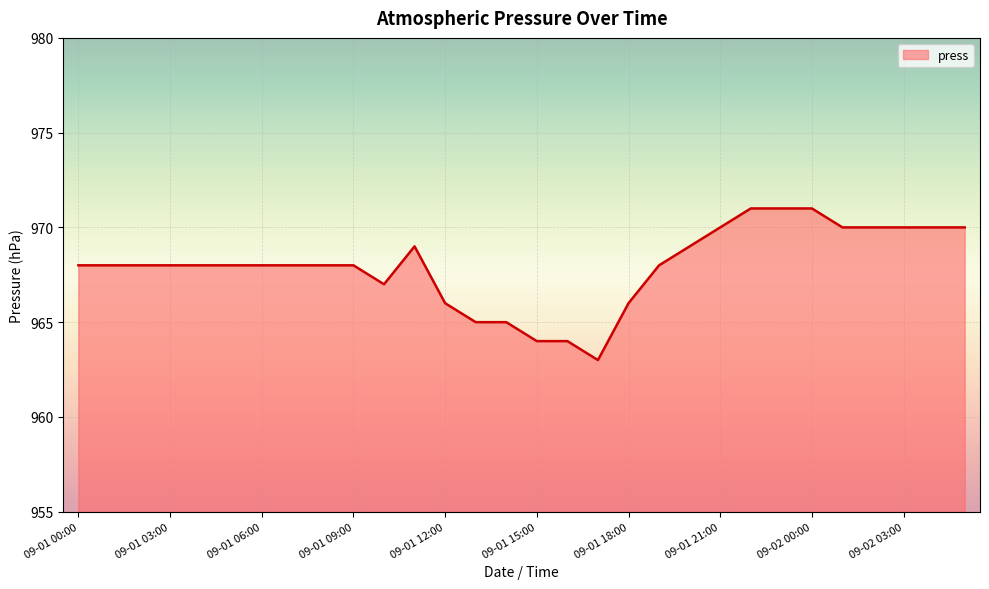

What is the maximum value shown in the chart?

971